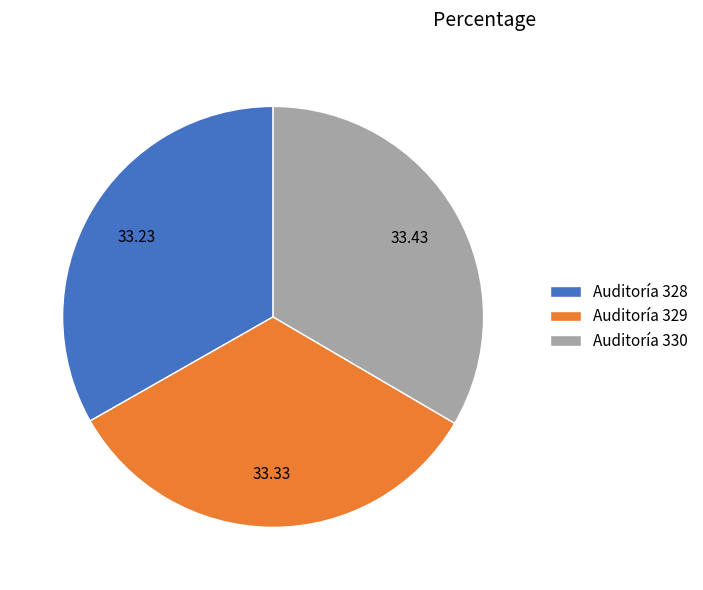

Does Auditoría 330 account for over 50% of the chart?

No